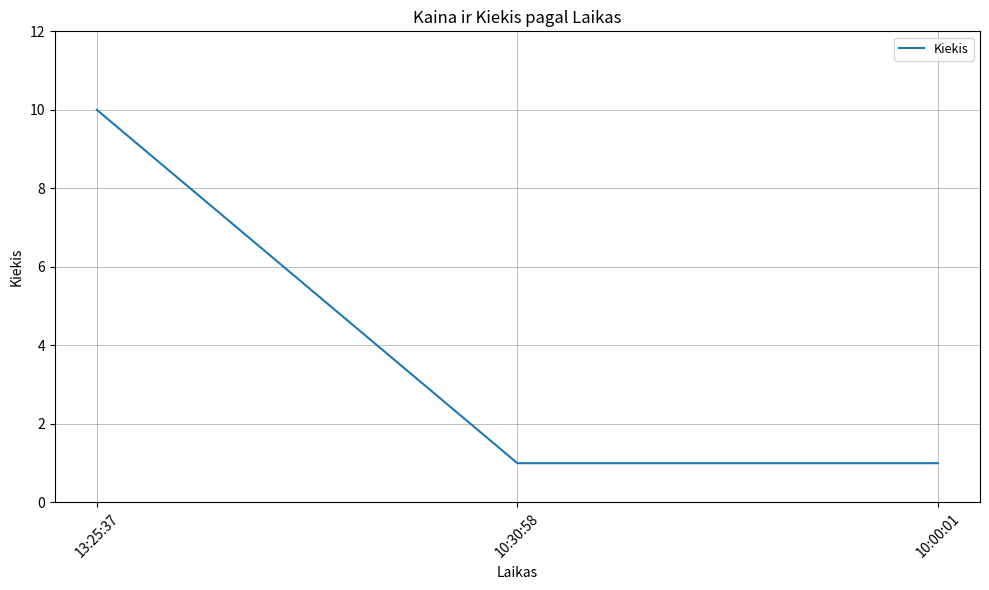

Is it true that the value at 10:30:58 is 2?

False